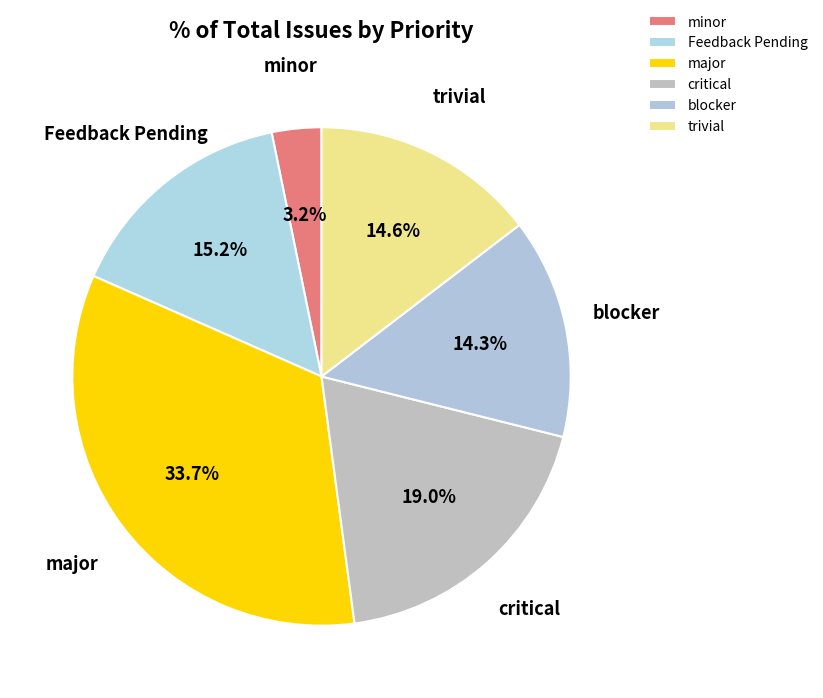

To the nearest percent, what portion does minor represent?

3%